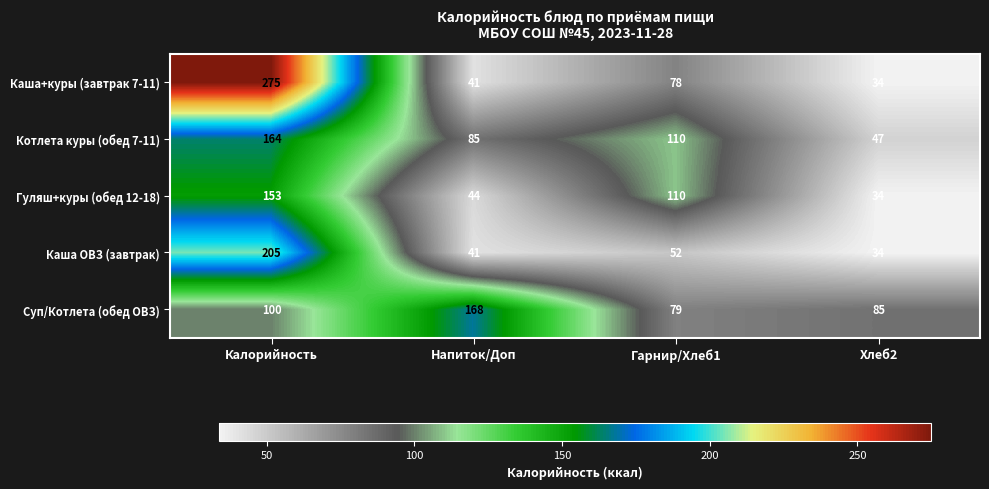

The value of Каша ОВЗ (завтрак) at Хлеб2 is 19. True or false?

False